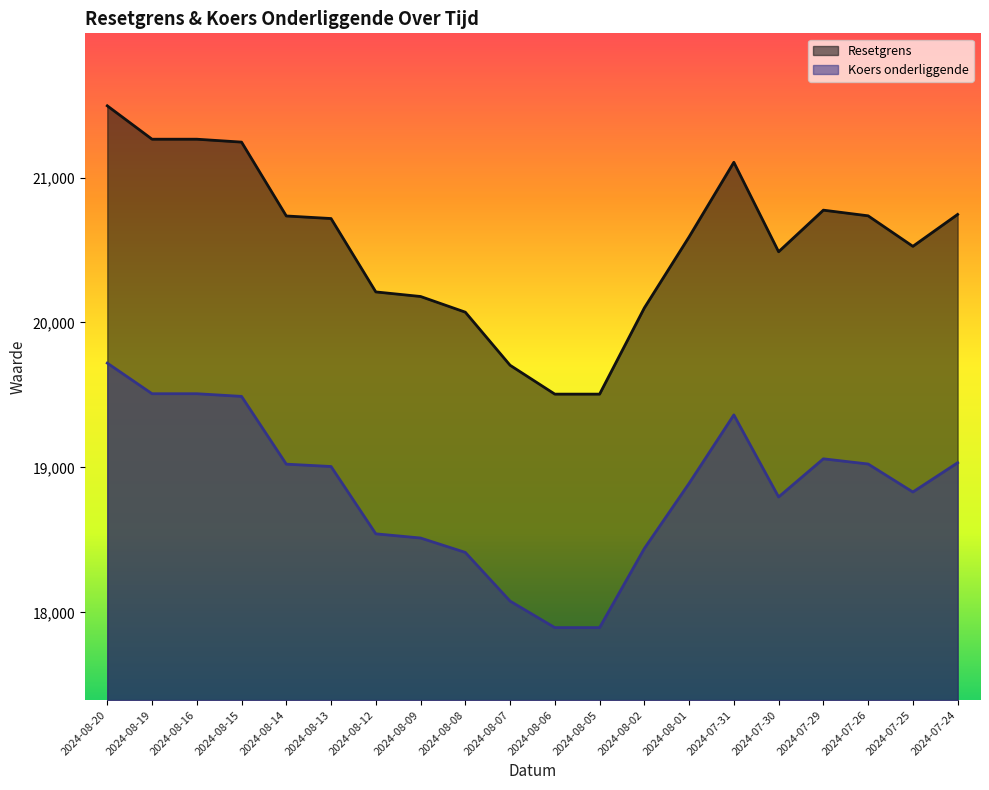

What is the label of the 14th point from the left?

2024-08-01